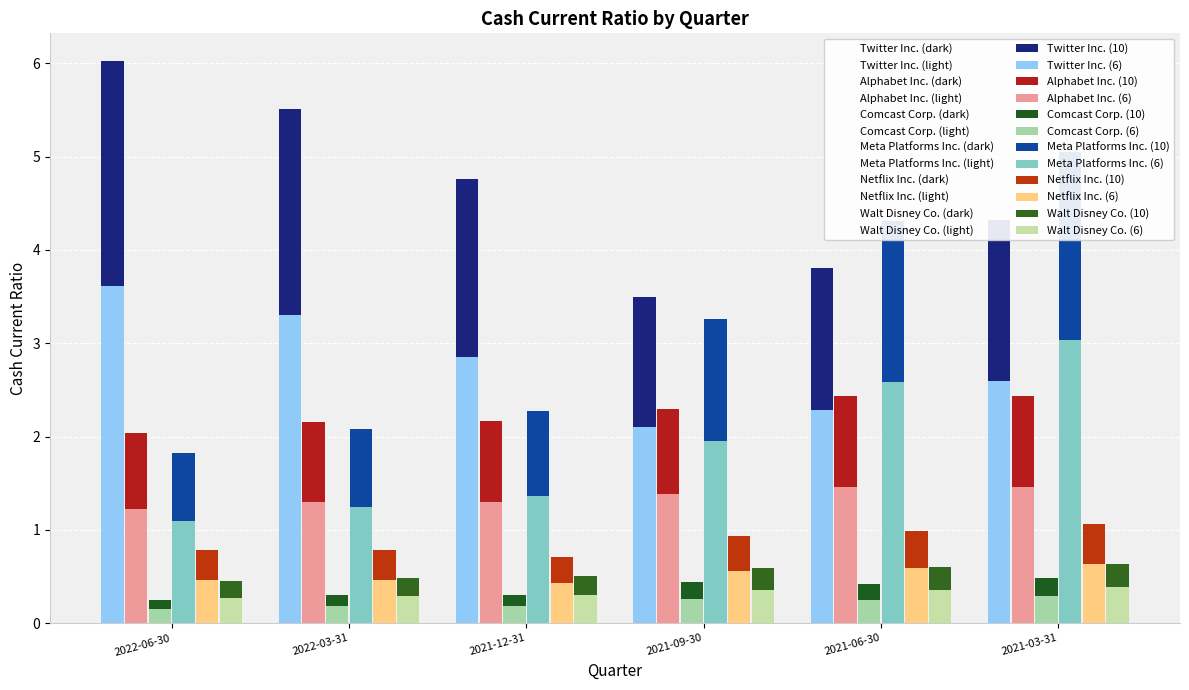

At how many categories does at least one series exceed 5?

3